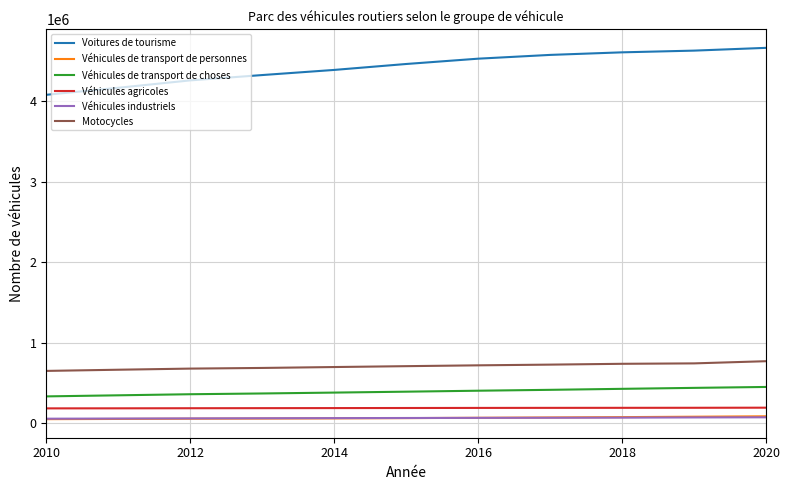

Is this an area chart (filled region under the line)?

No